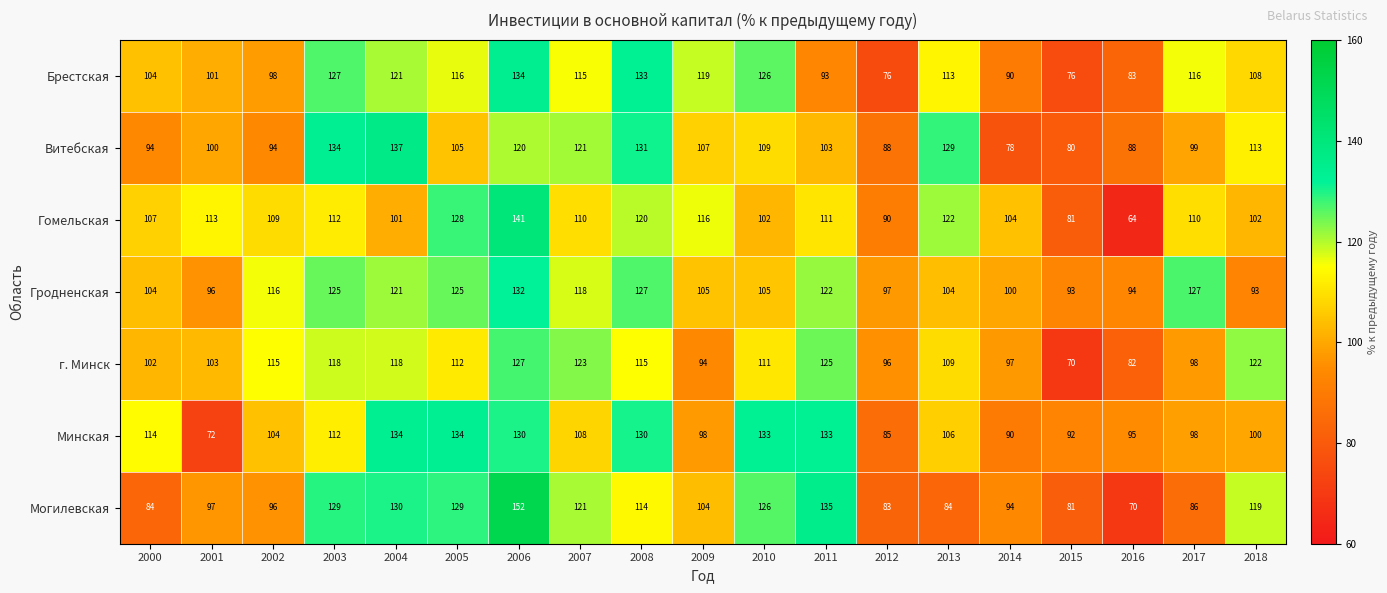

What is the sum of the Гомельская values at 2013 and 2017?

232